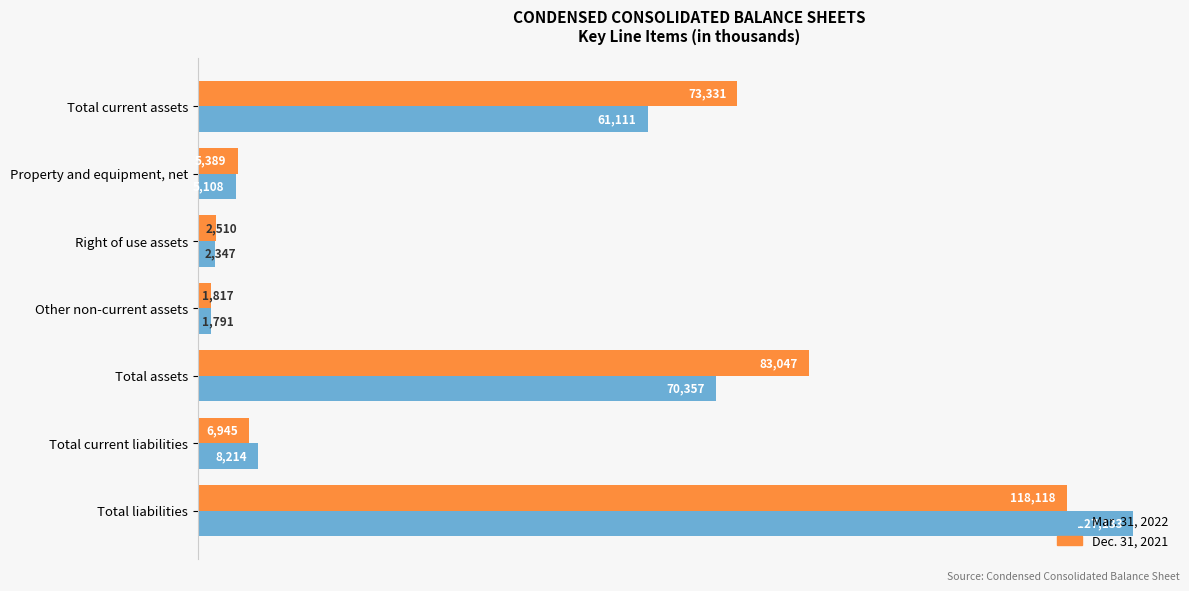

Rank the categories by Dec. 31, 2021 value from lowest to highest.

Other non-current assets, Right of use assets, Property and equipment, net, Total current liabilities, Total current assets, Total assets, Total liabilities